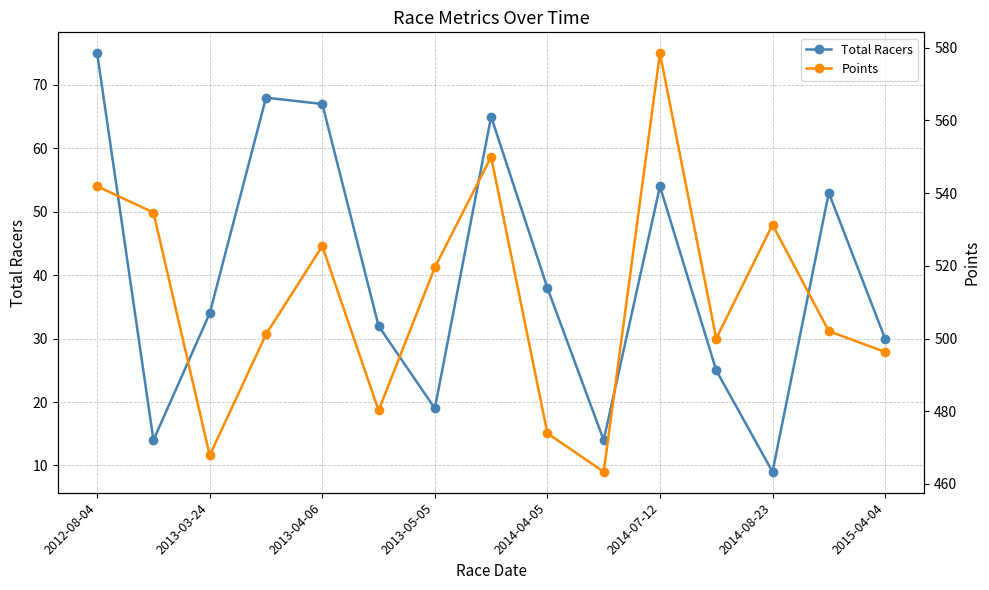

How many distinct data groups are displayed?

2